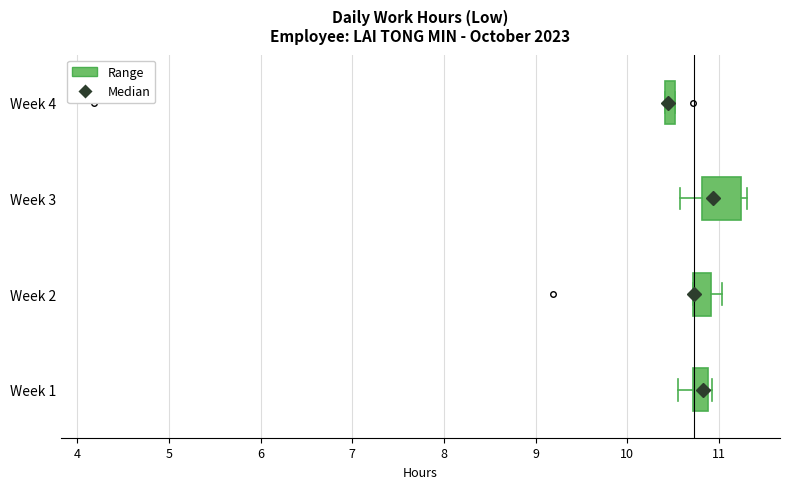

Where is the left edge of the box for Week 3 on the x-axis? The values are not printed on the chart, so give them approximately, as read against the axis.

10.8